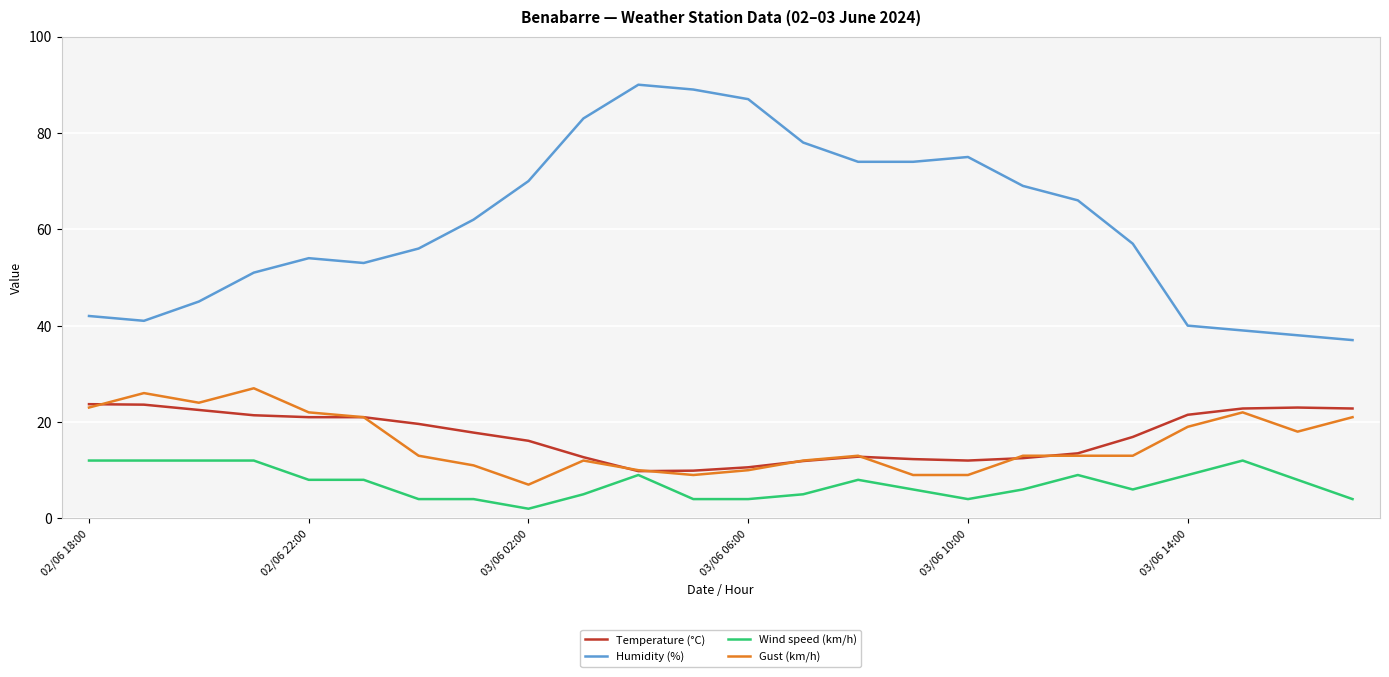

Which series has the widest spread of values?

Humidity (%)